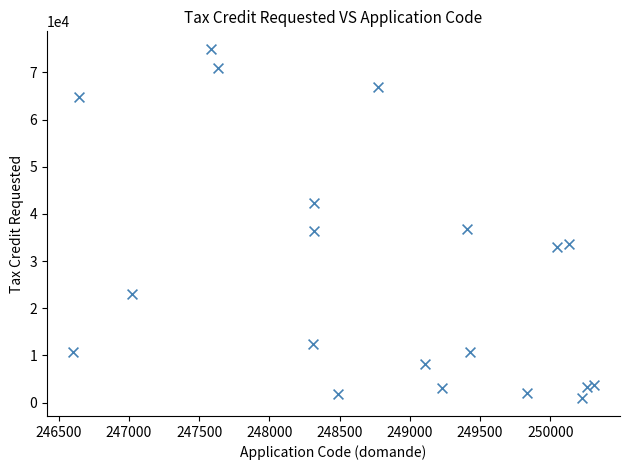

What is the range of X values (max minus min)?

3709.0